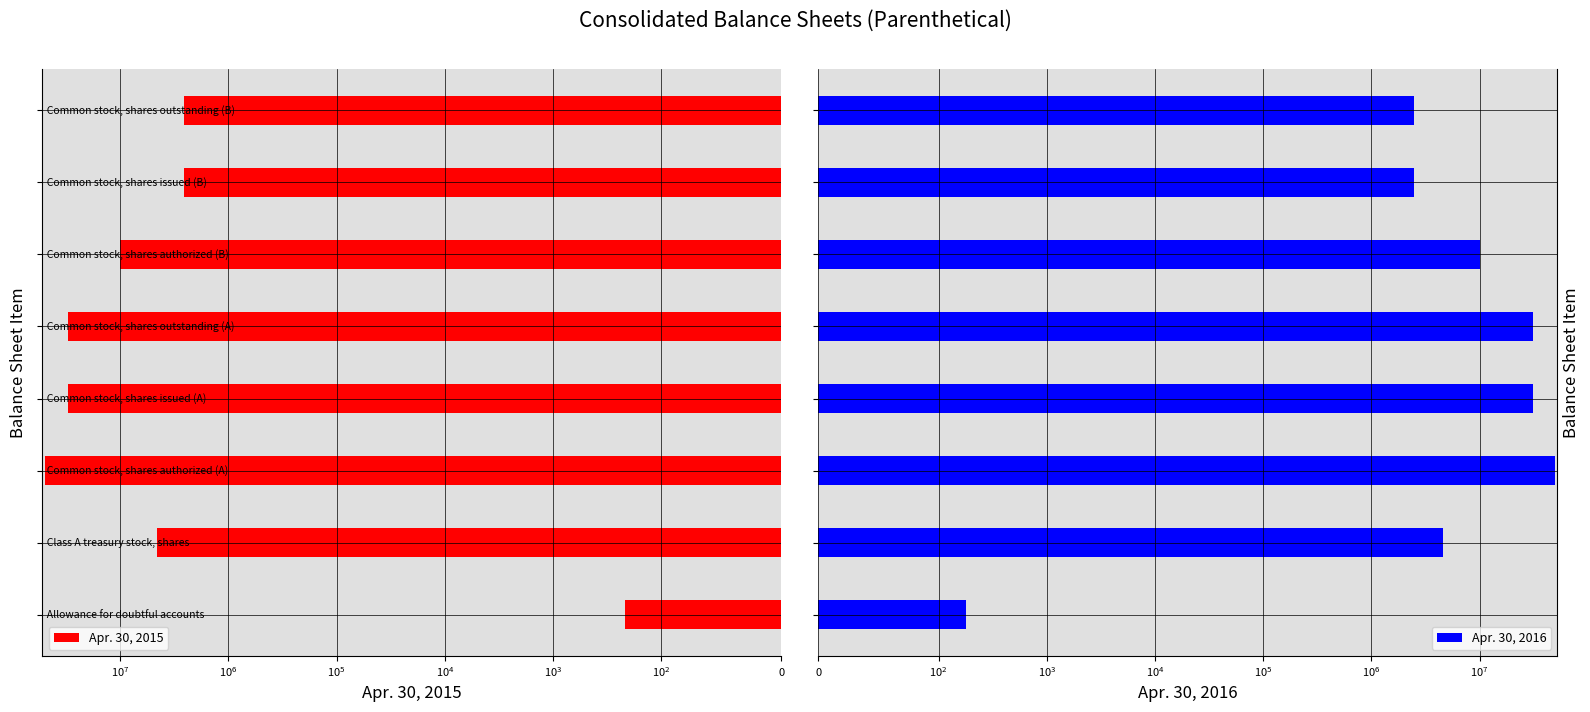

Reading left to right, what are all the values shown in this chart?

Apr. 30, 2015: 215	4568297	50000000	30566099	30566099	10000000	2587086	2587086
Apr. 30, 2016: 178	4588632	50000000	30972947	30972947	10000000	2487086	2487086